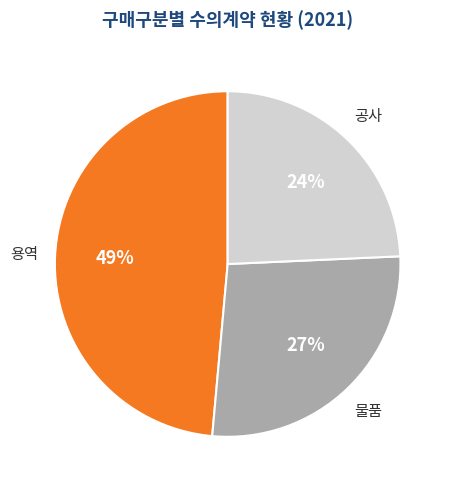

Combined, do 용역 and 물품 account for over 50%?

Yes